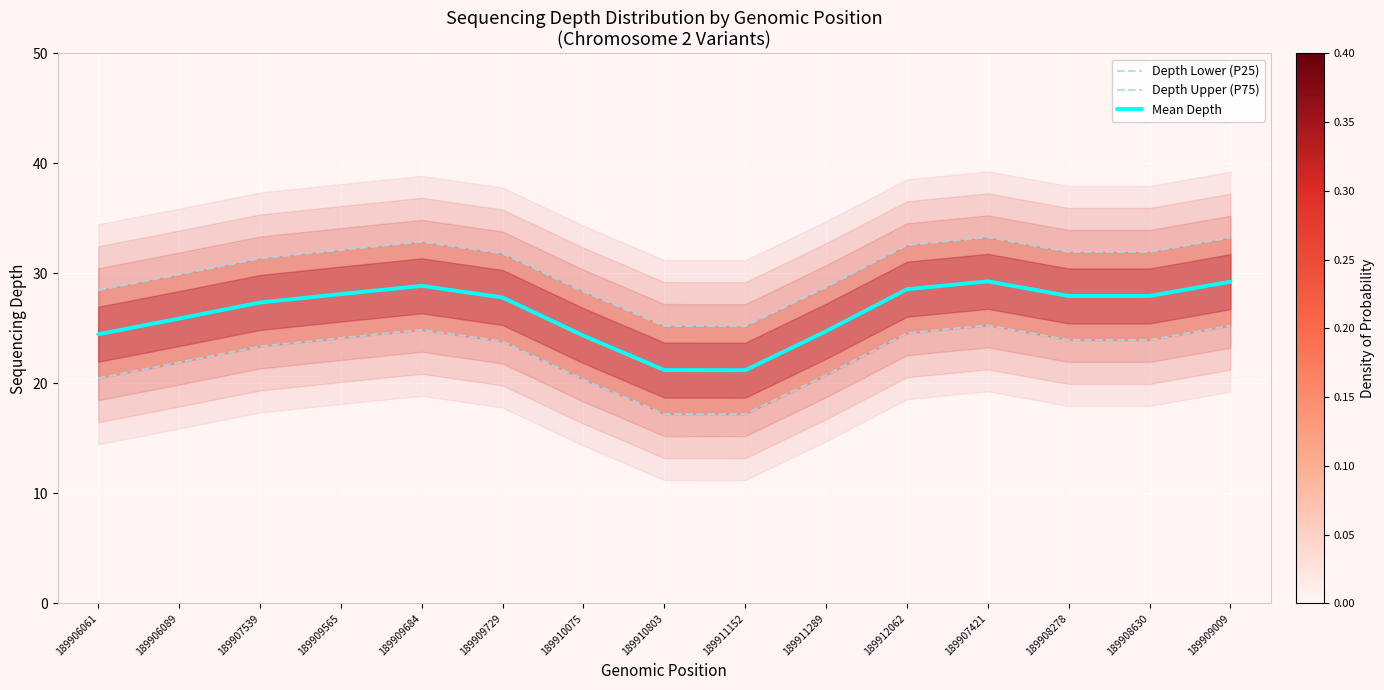

What is the smallest value displayed?

17.2